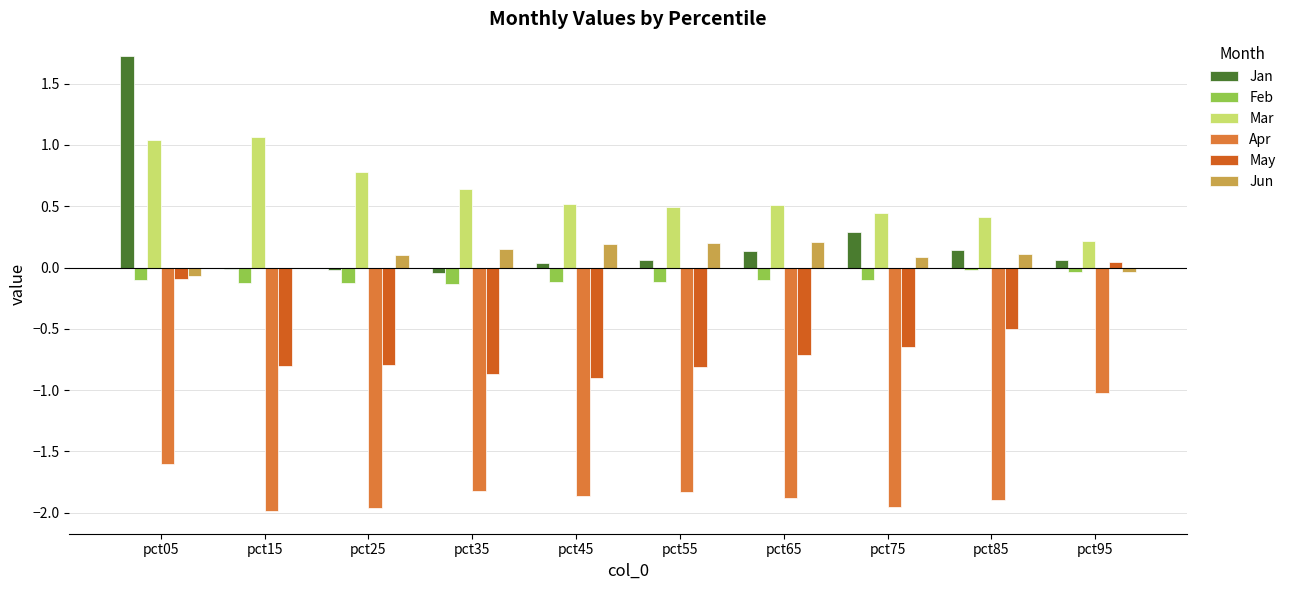

Which series changed the most between pct05 and pct65?

Jan